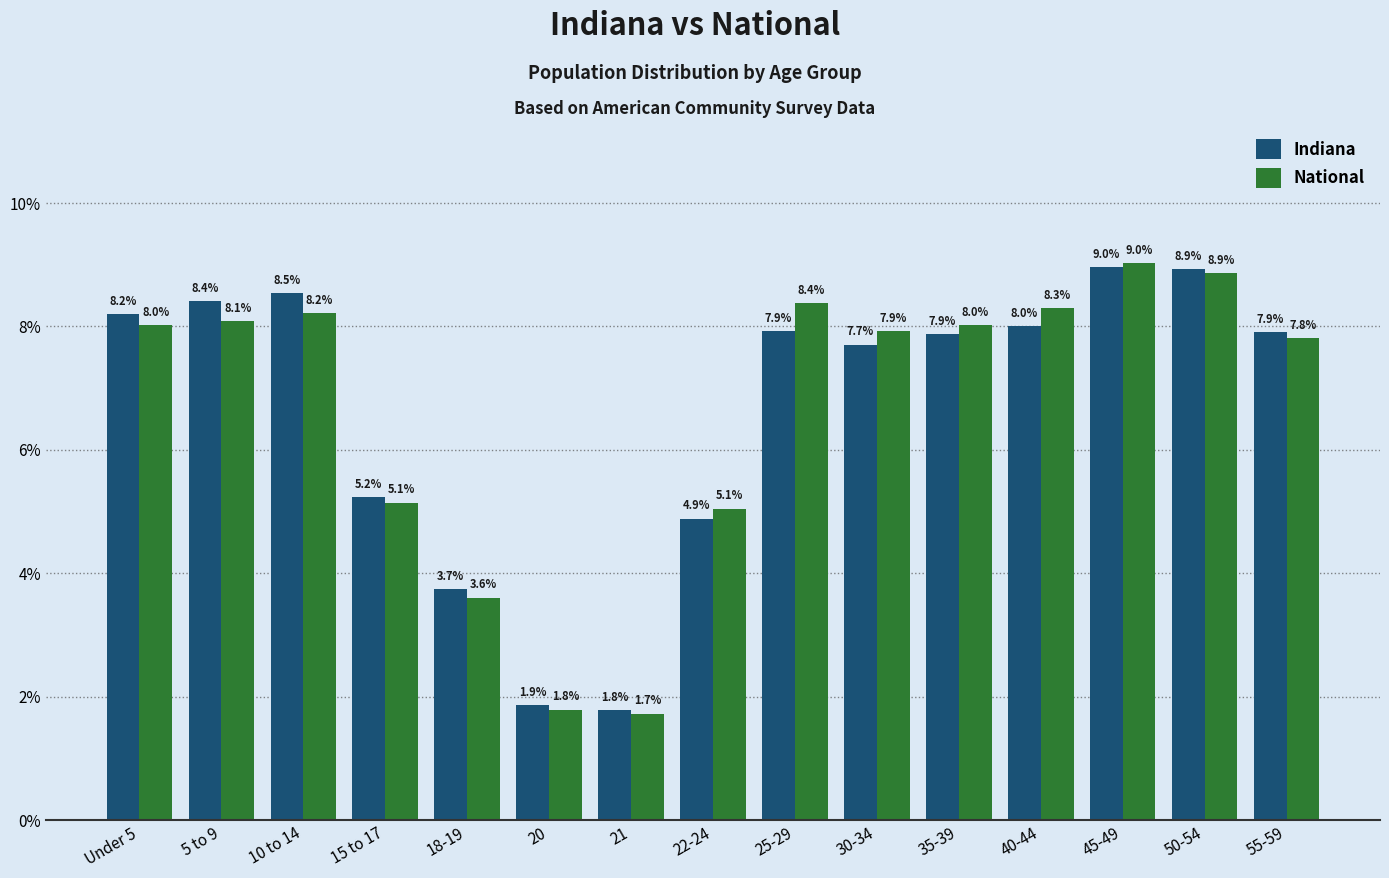

Is the value of National at 35-39 greater than the value of Indiana at 25-29?

Yes